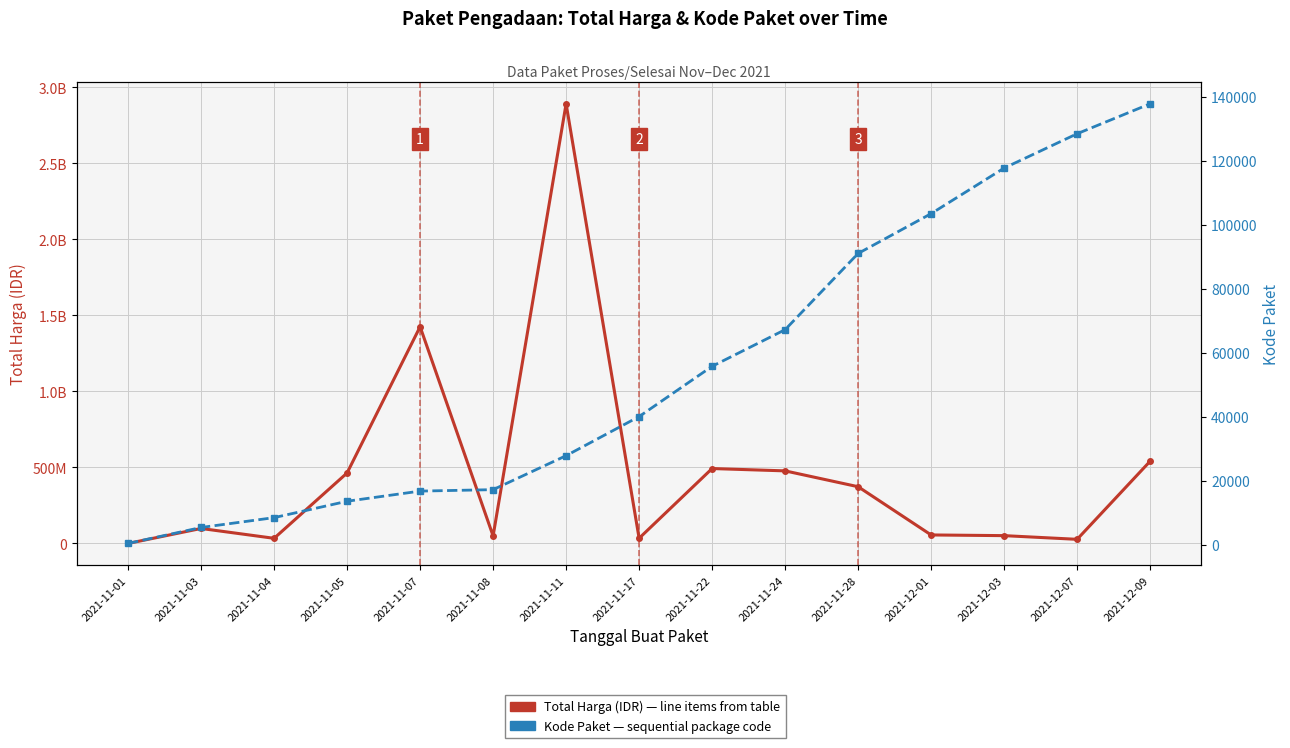

True or false: Kode Paket and Total Harga (IDR) intersect in this chart.

False